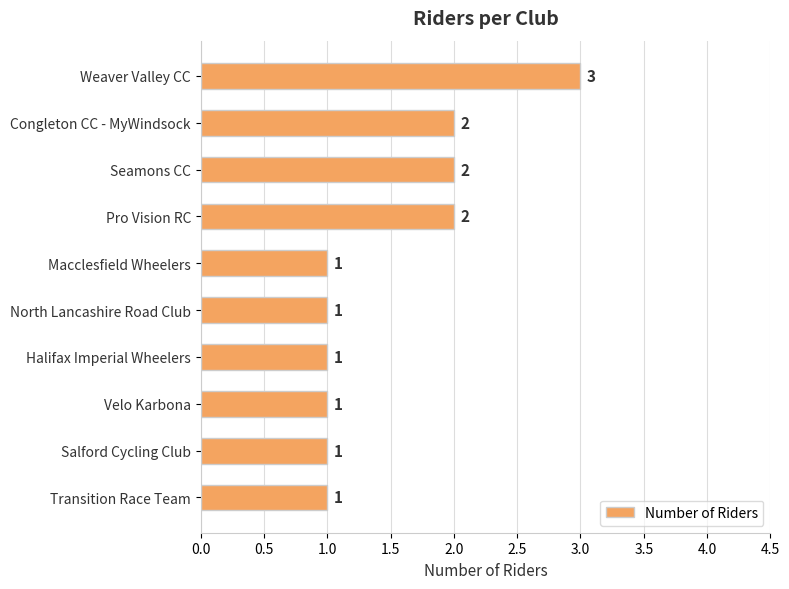

Are the bars grouped side by side (vs. stacked)?

No